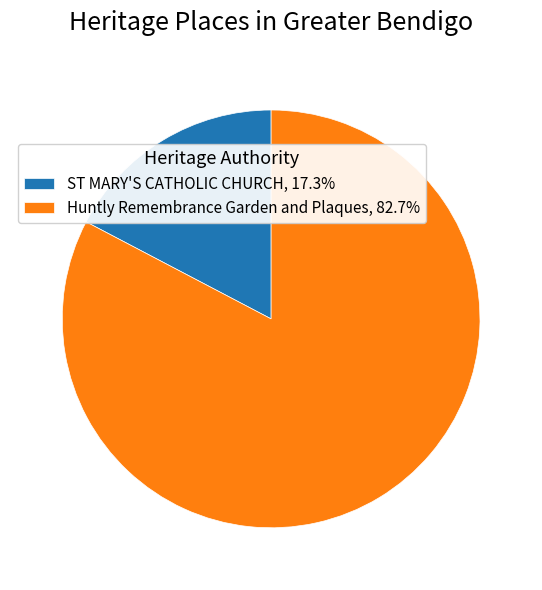

How many segments does this pie chart have?

2